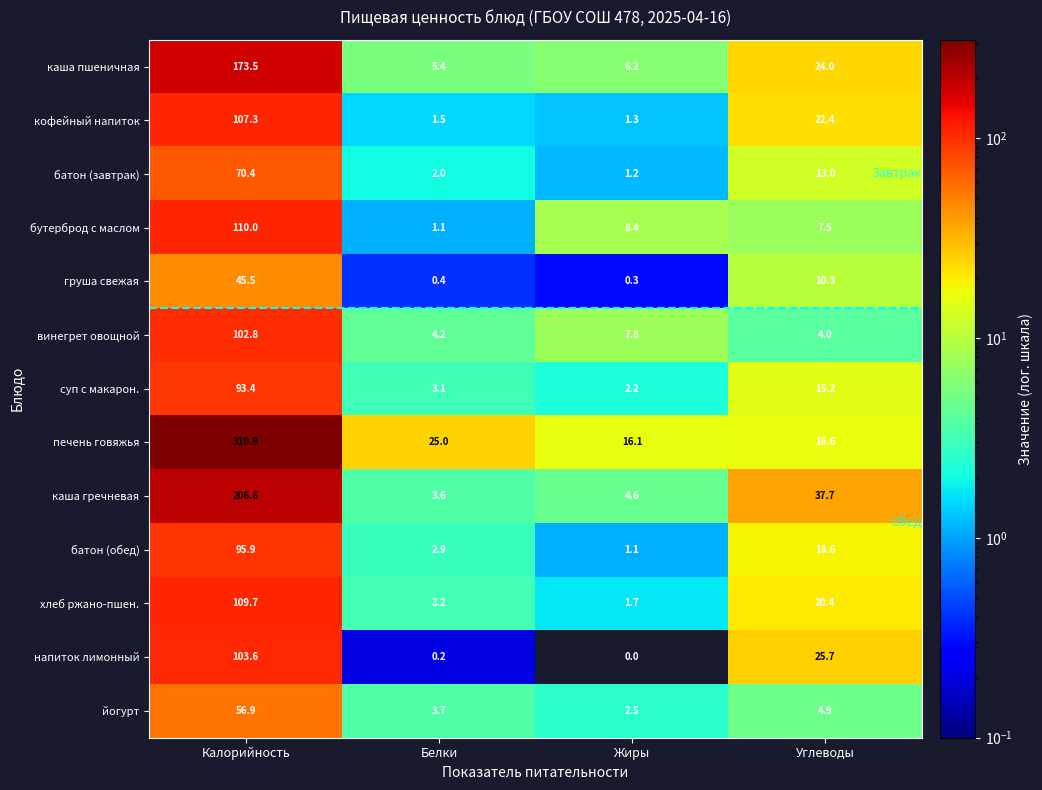

Rank the series by their maximum value, from highest to lowest.

печень говяжья, каша гречневая, каша пшеничная, бутерброд с маслом, хлеб ржано-пшен., кофейный напиток, напиток лимонный, винегрет овощной, батон (обед), суп с макарон., батон (завтрак), йогурт, груша свежая